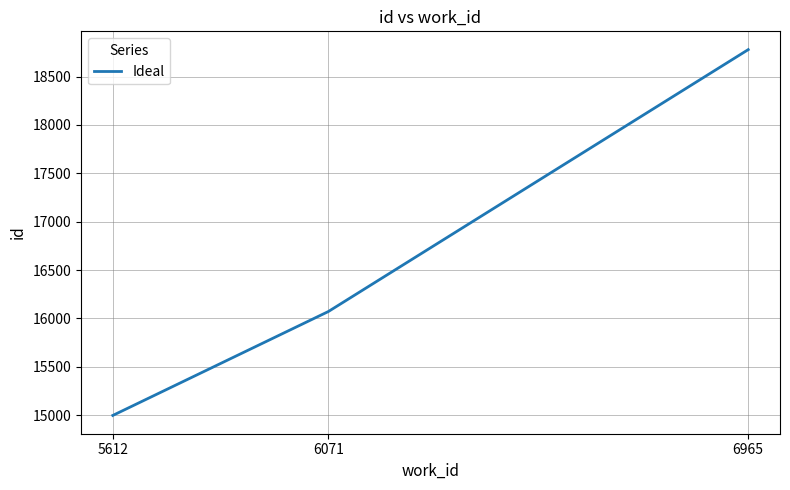

Where is the data nearest to the value 16887?

6071